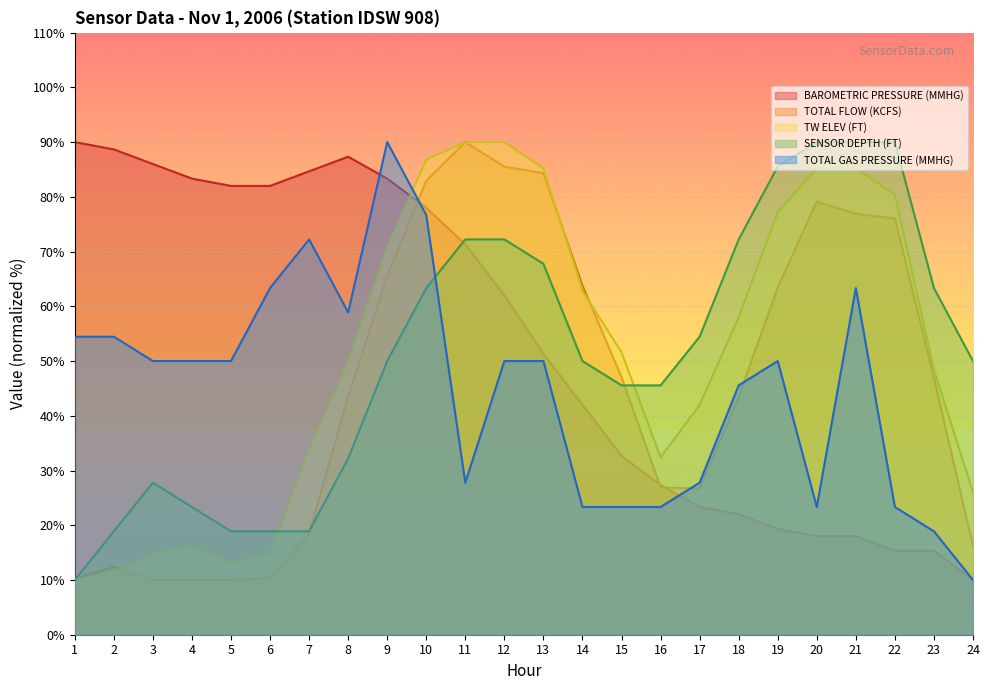

Which has a higher value, 11 or 17?

11